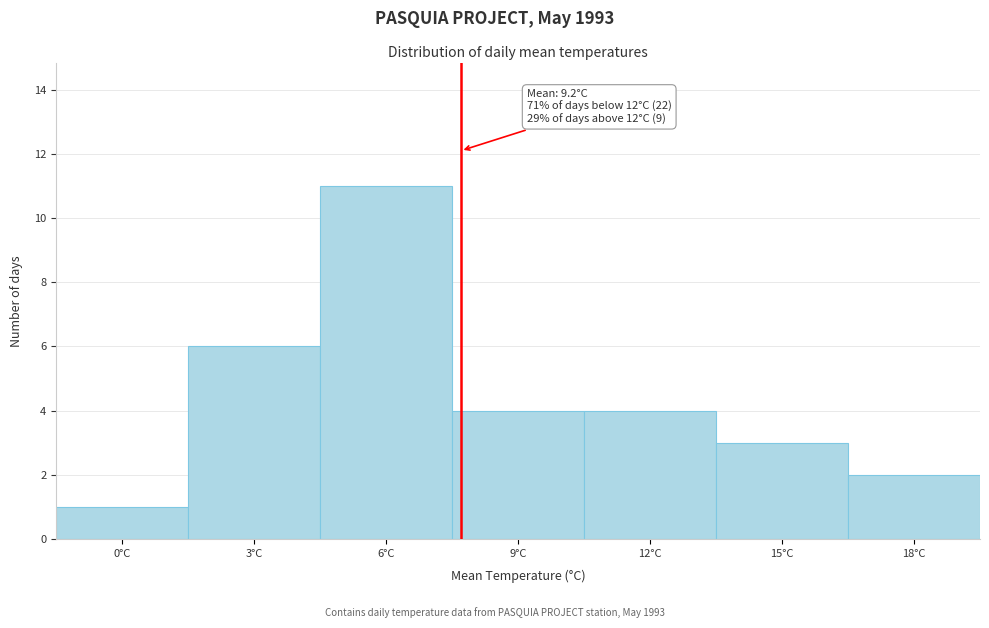

Reading left to right, transcribe all the data shown in this chart.

0°C=1	3°C=6	6°C=11	9°C=4	12°C=4	15°C=3	18°C=2